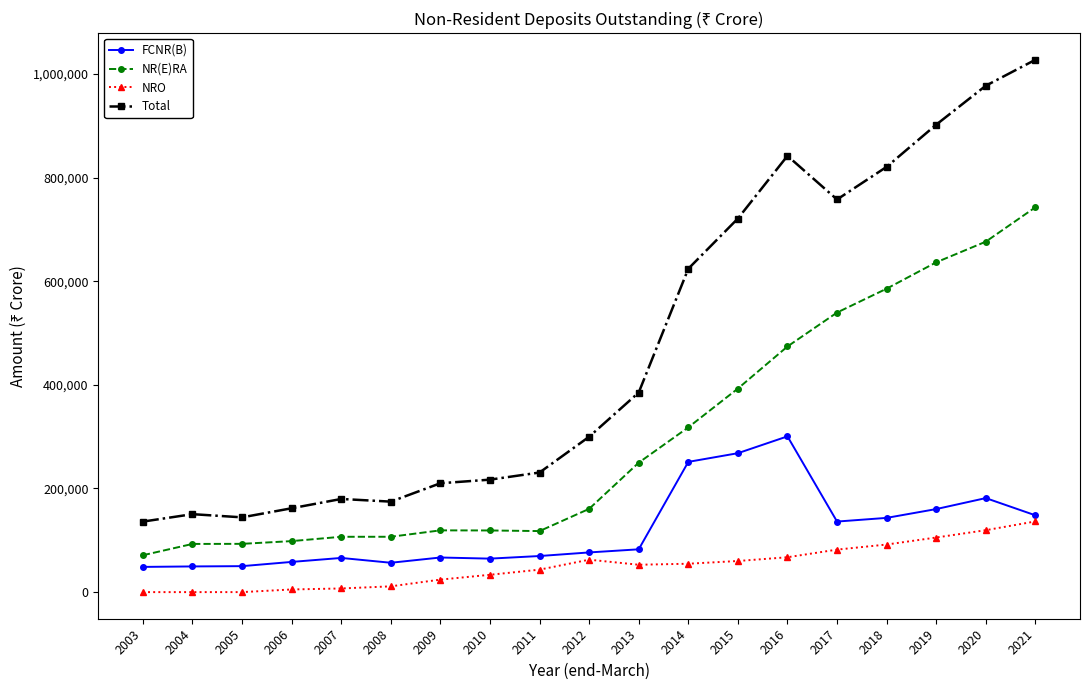

Rank the series by their average value, from highest to lowest.

Total, NR(E)RA, FCNR(B), NRO